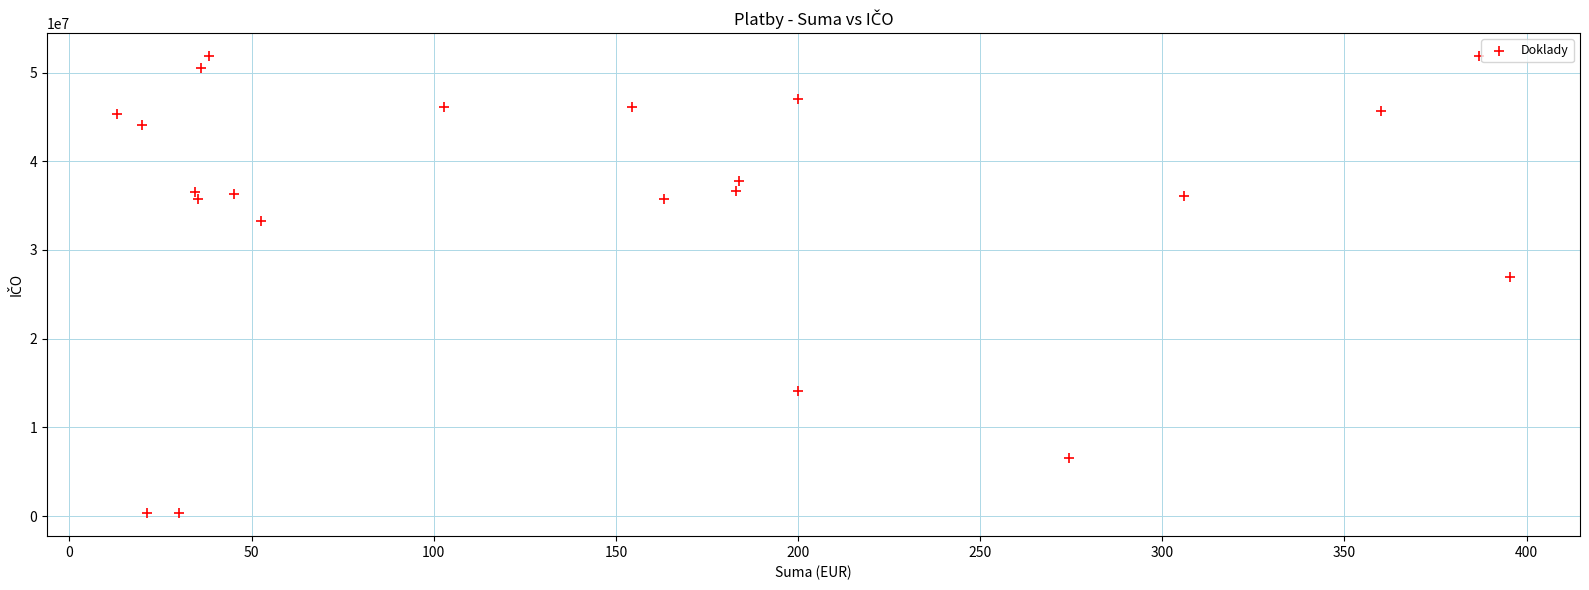

What Y value in the scatter plot is closest to 26092761?

26931664